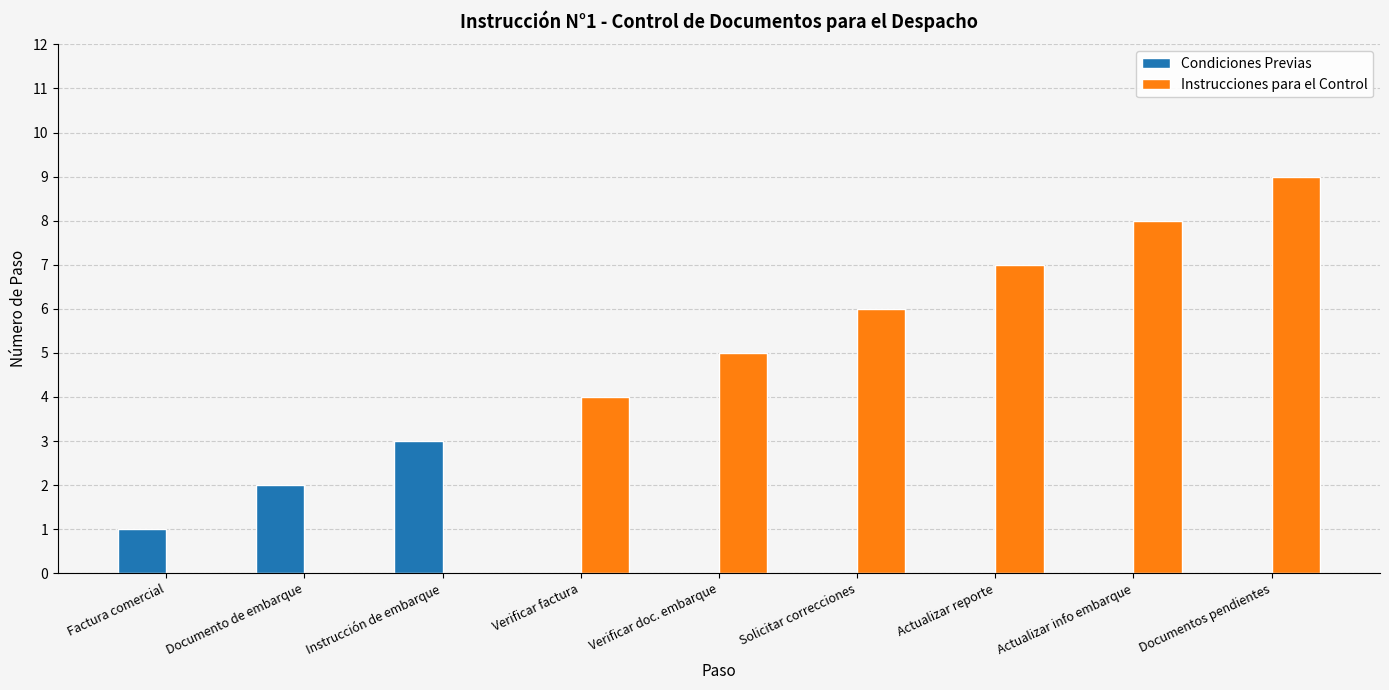

Read the Condiciones Previas value at Factura comercial.

1